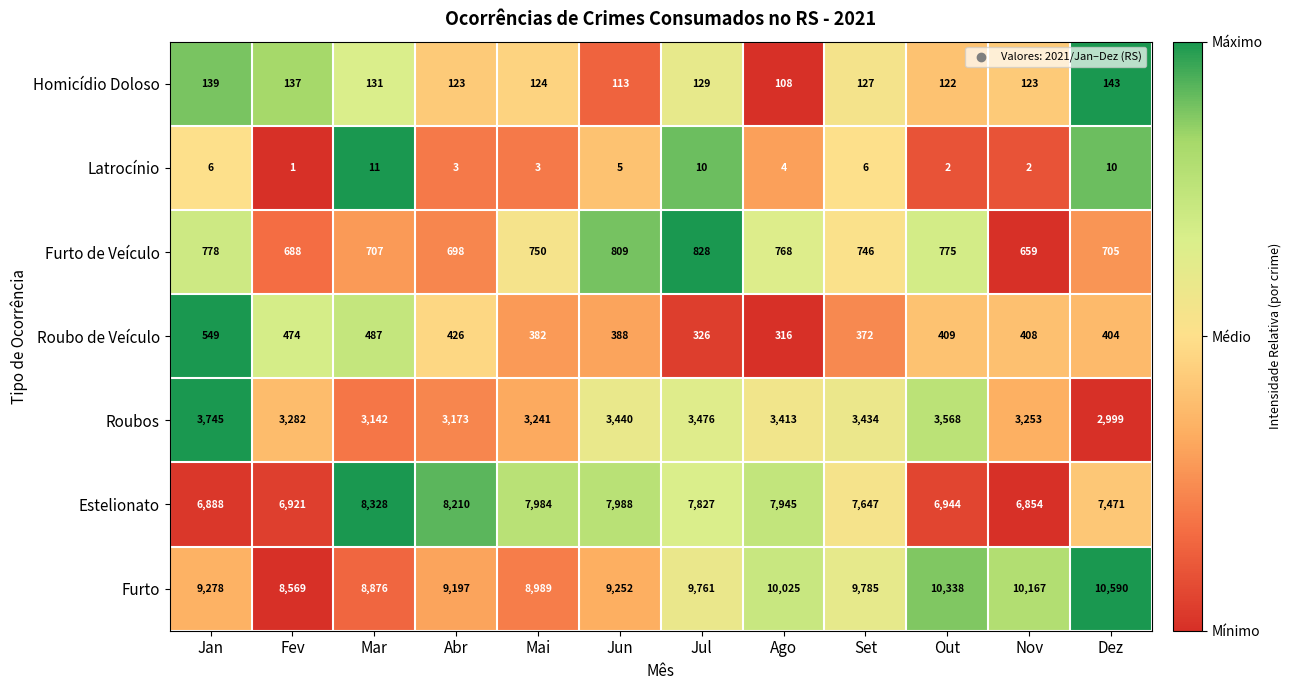

What value does the Furto de Veículo series have at Mar, to the nearest 50?

700